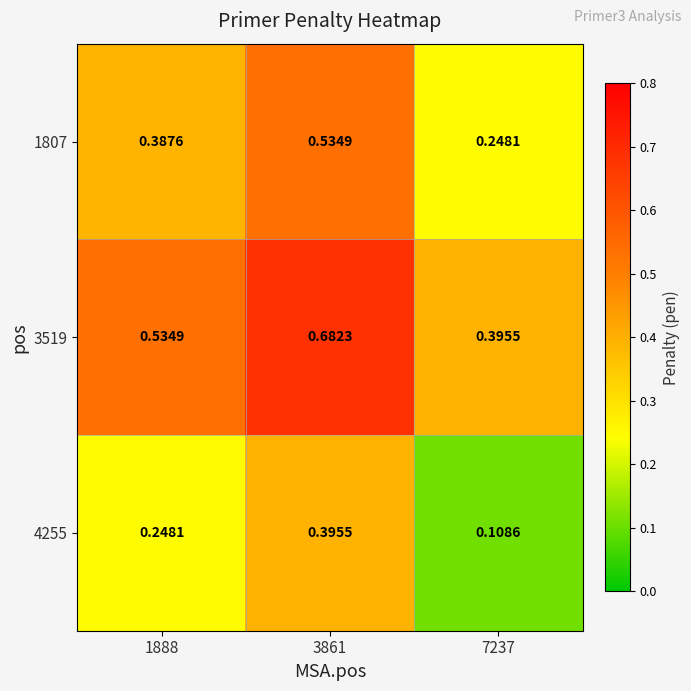

Is the value of 3519 at 3861 greater than the value of 1807 at 7237?

Yes